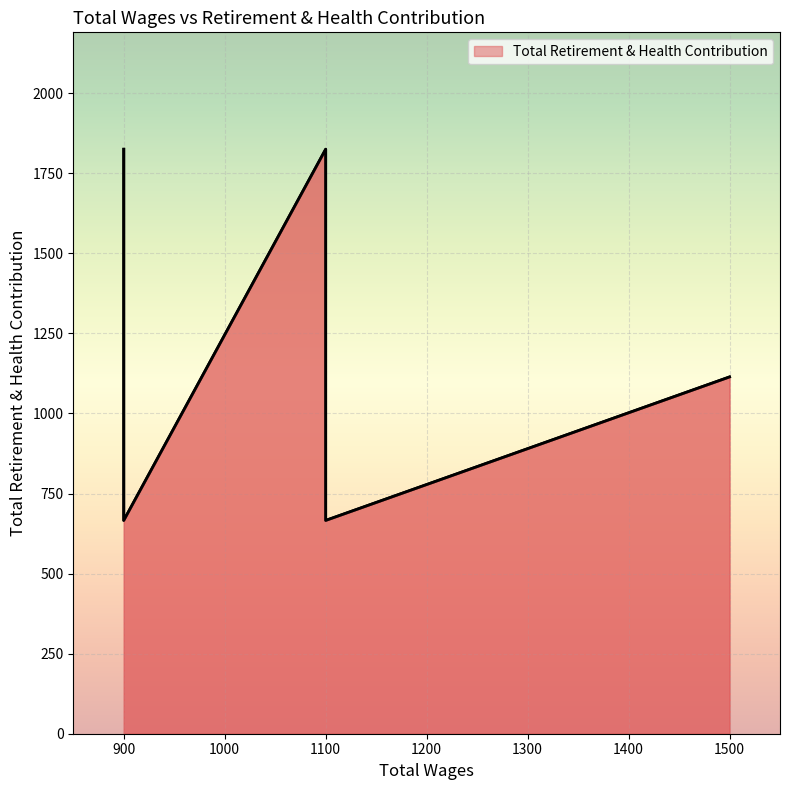

What is the greatest value displayed?

1825